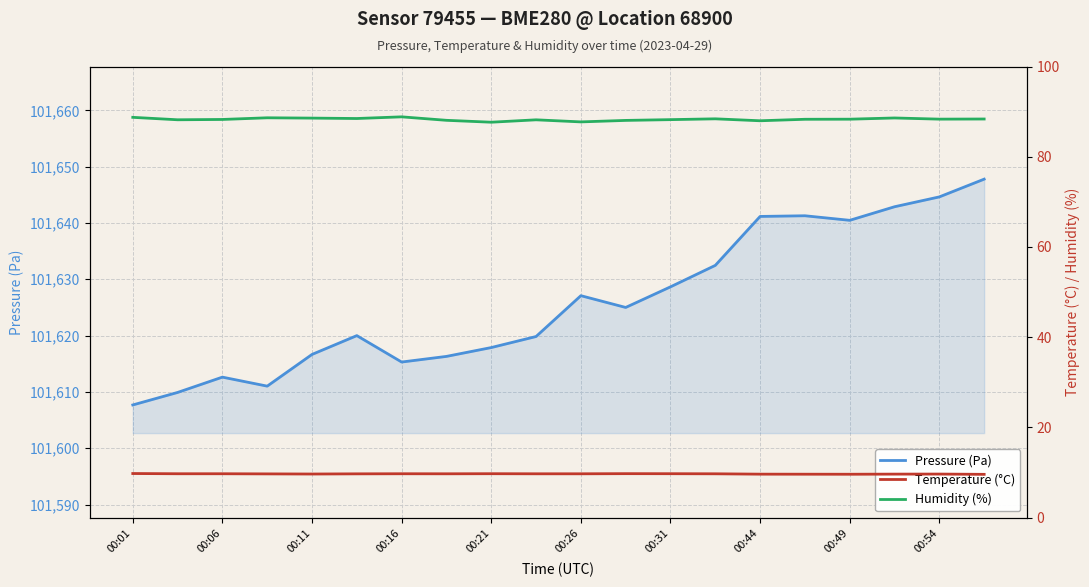

What is the value of the Pressure (Pa) point at the 20th from the left?

101647.8